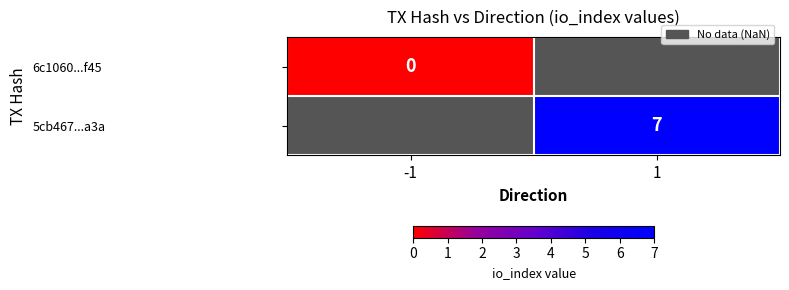

The value of 5cb467...a3a at 1 is 10. True or false?

False